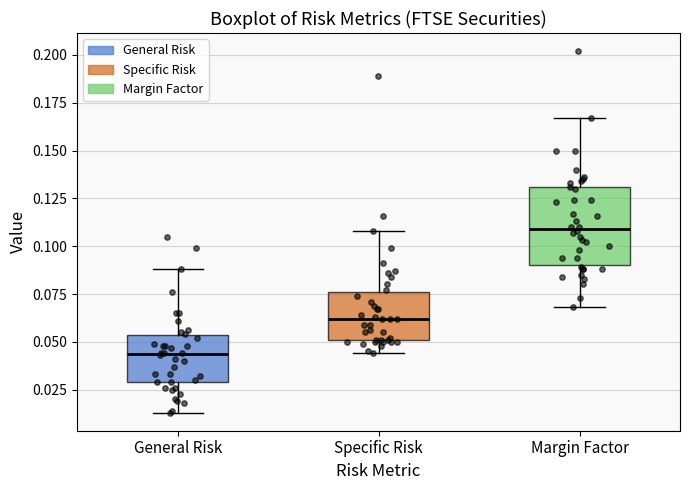

Which box's median line is the lowest?

General Risk